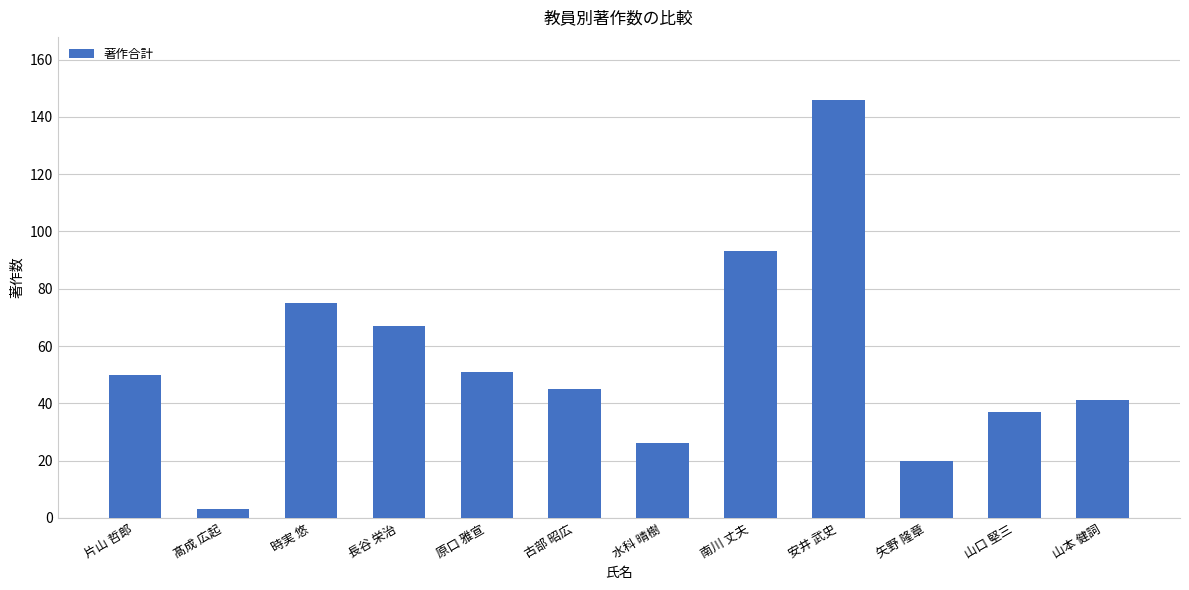

Between 原口 雅宣 and 髙成 広起, which is larger?

原口 雅宣